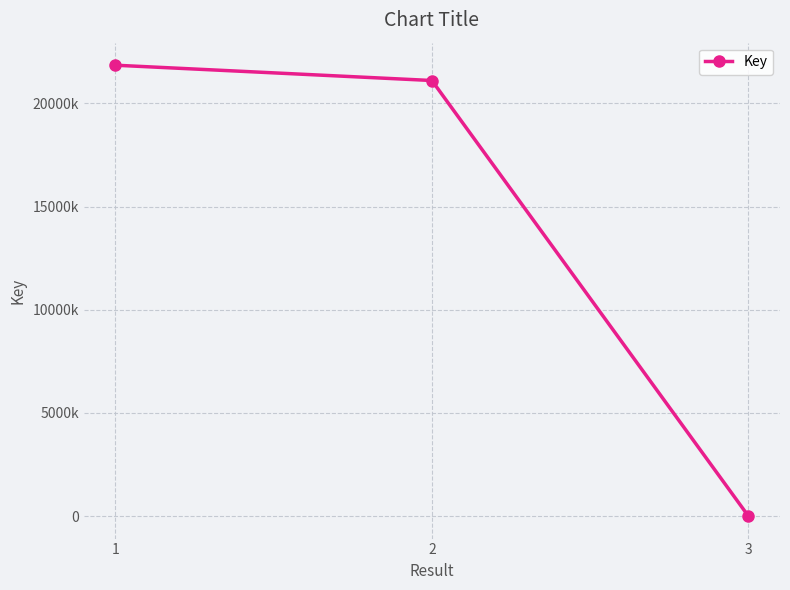

How many categories are shown in the chart?

3